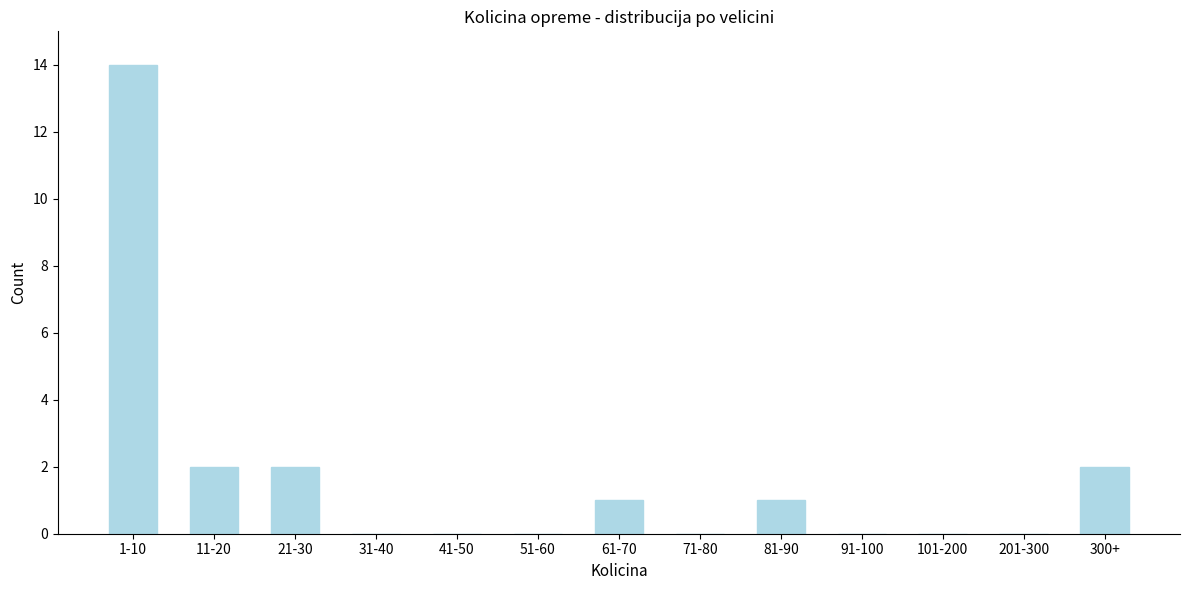

Reading right to left, what are all the values shown in this chart?

300+=2	201-300=0	101-200=0	91-100=0	81-90=1	71-80=0	61-70=1	51-60=0	41-50=0	31-40=0	21-30=2	11-20=2	1-10=14